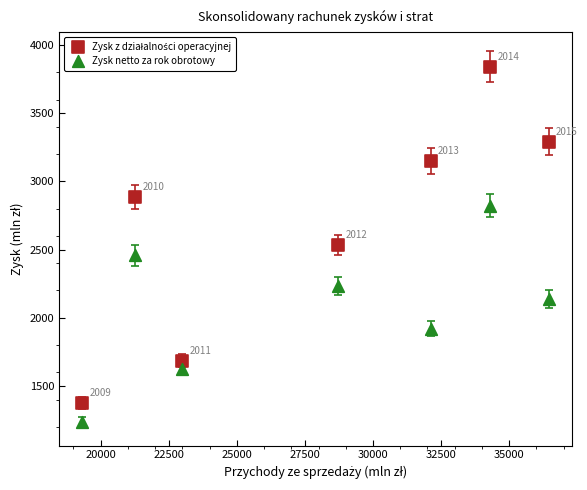

Which series contains the lowest Y value?

Zysk netto za rok obrotowy